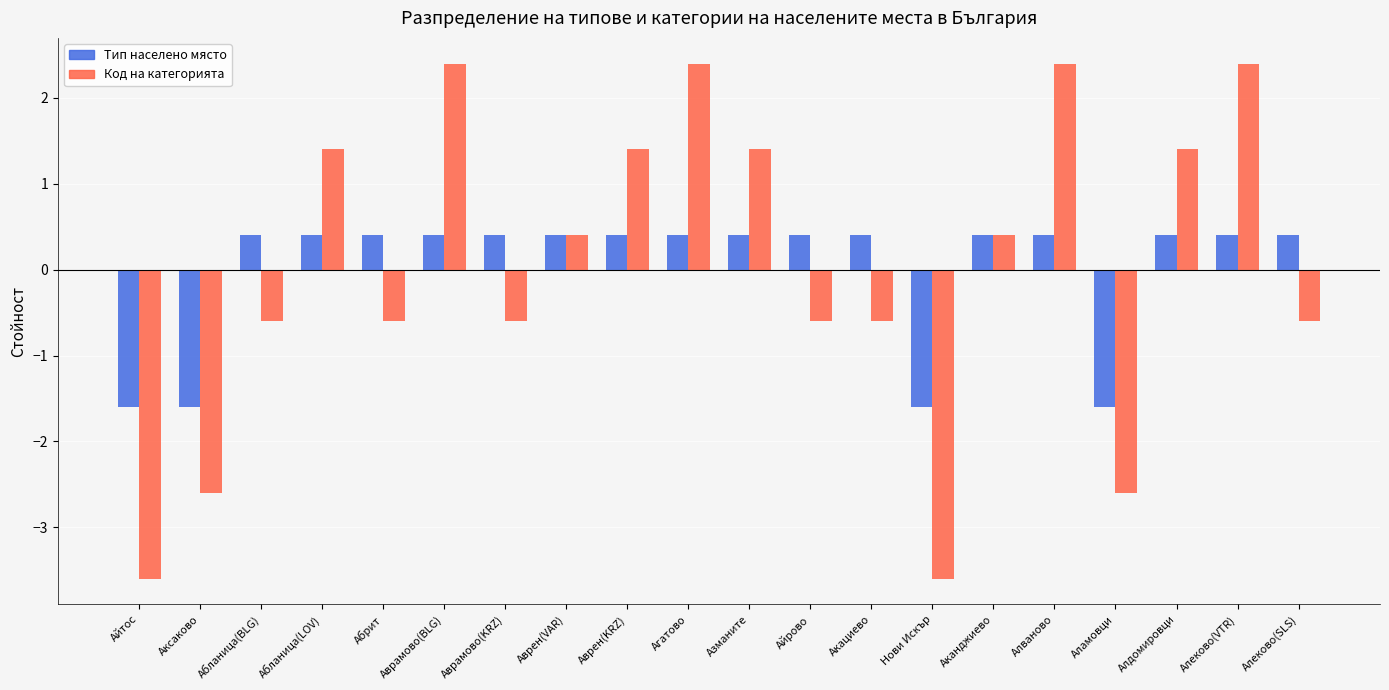

Reading left to right, what are all the values shown in this chart?

Тип населено място: Айтос=-1.6	Аксаково=-1.6	Абланица(BLG)=0.4	Абланица(LOV)=0.4	Абрит=0.4	Аврамово(BLG)=0.4	Аврамово(KRZ)=0.4	Аврен(VAR)=0.4	Аврен(KRZ)=0.4	Агатово=0.4	Азманите=0.4	Айрово=0.4	Акациево=0.4	Нови Искър=-1.6	Аканджиево=0.4	Алваново=0.4	Аламовци=-1.6	Алдомировци=0.4	Алеково(VTR)=0.4	Алеково(SLS)=0.4
Код на категорията: Айтос=-3.6	Аксаково=-2.6	Абланица(BLG)=-0.6	Абланица(LOV)=1.4	Абрит=-0.6	Аврамово(BLG)=2.4	Аврамово(KRZ)=-0.6	Аврен(VAR)=0.4	Аврен(KRZ)=1.4	Агатово=2.4	Азманите=1.4	Айрово=-0.6	Акациево=-0.6	Нови Искър=-3.6	Аканджиево=0.4	Алваново=2.4	Аламовци=-2.6	Алдомировци=1.4	Алеково(VTR)=2.4	Алеково(SLS)=-0.6